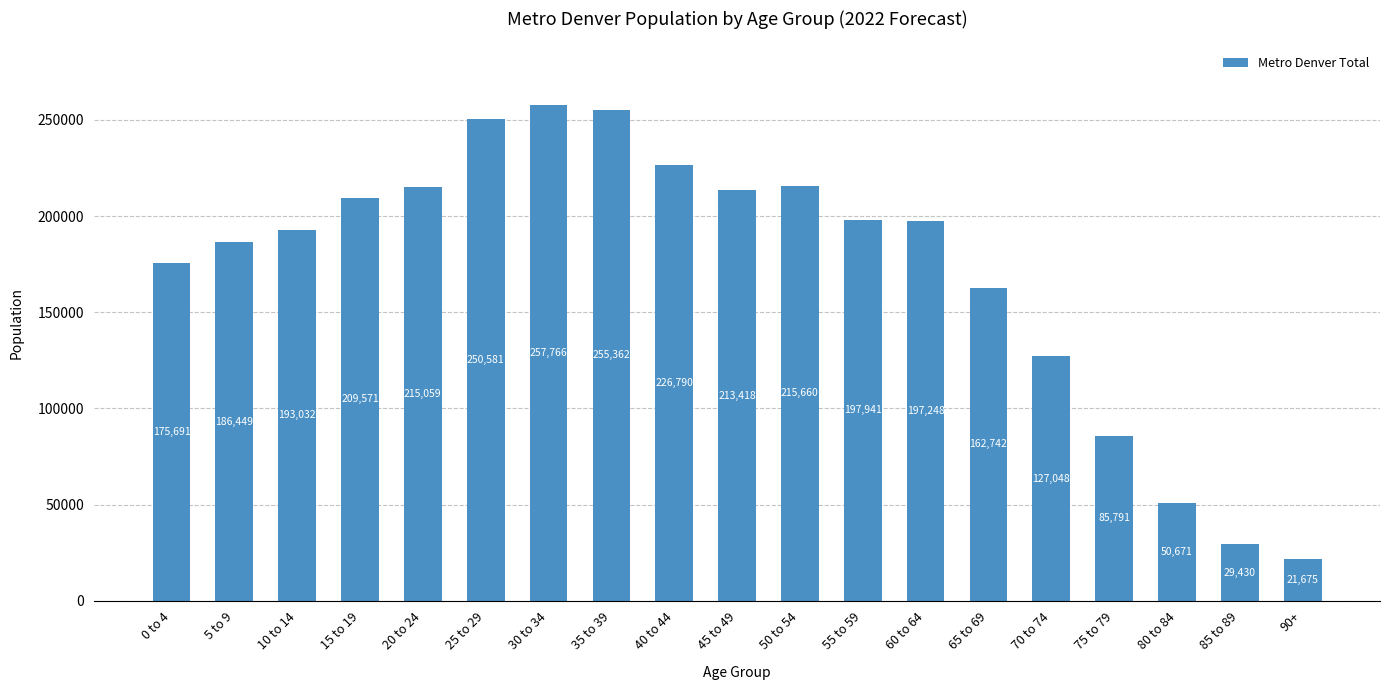

What is the label of the 5th bar from the right?

70 to 74